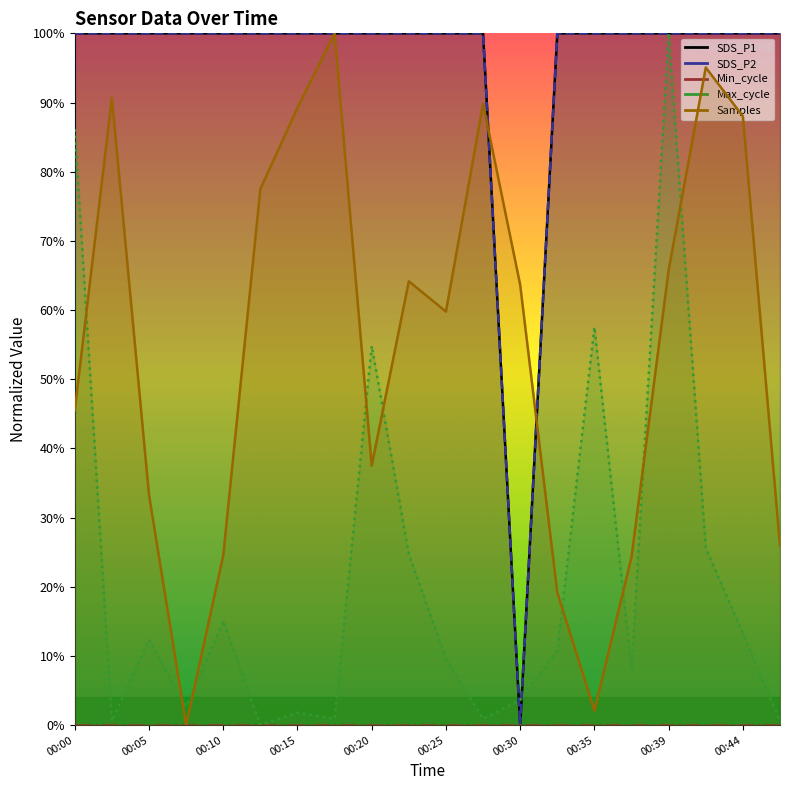

What is the value of the SDS_P1 point at the 8th from the left?

100.0